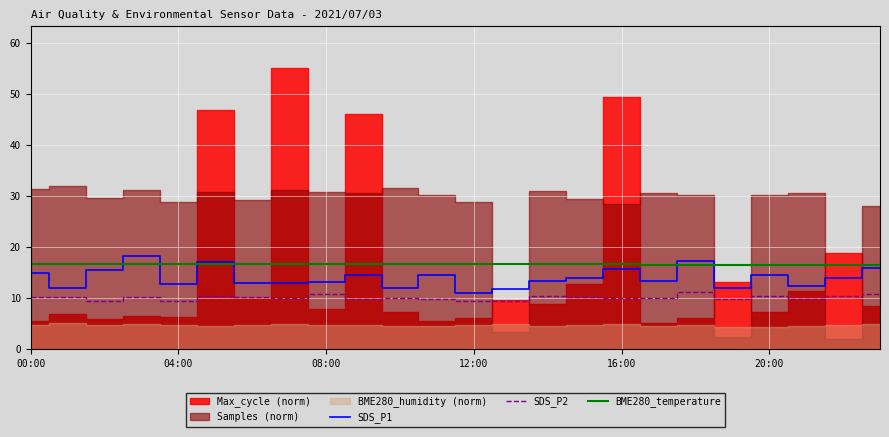

How many values in the SDS_P1 series are below 13?

9